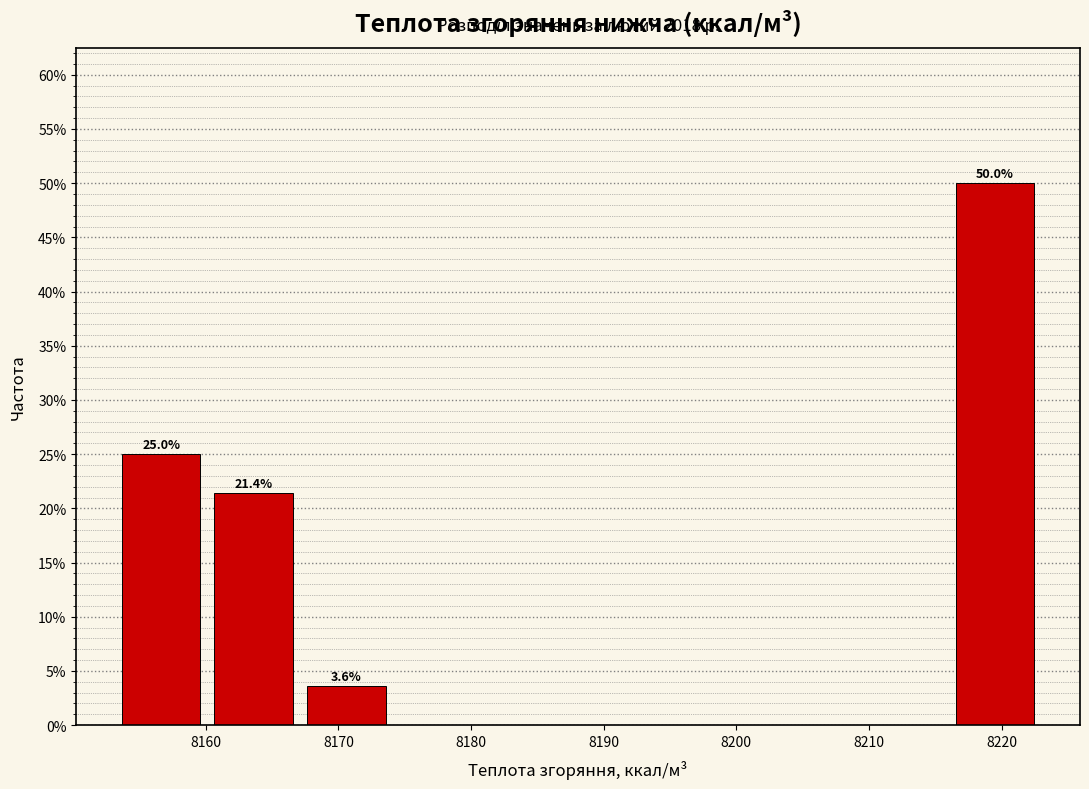

Which range on the x-axis has the tallest bar?

8216 to 8223